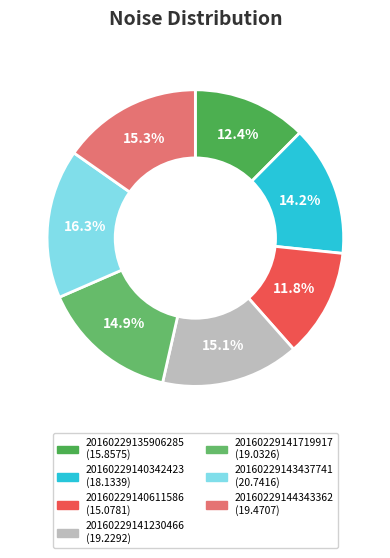

To the nearest percent, what is the difference between the 20160229141230466 and 20160229135906285 slice percentages?

3%